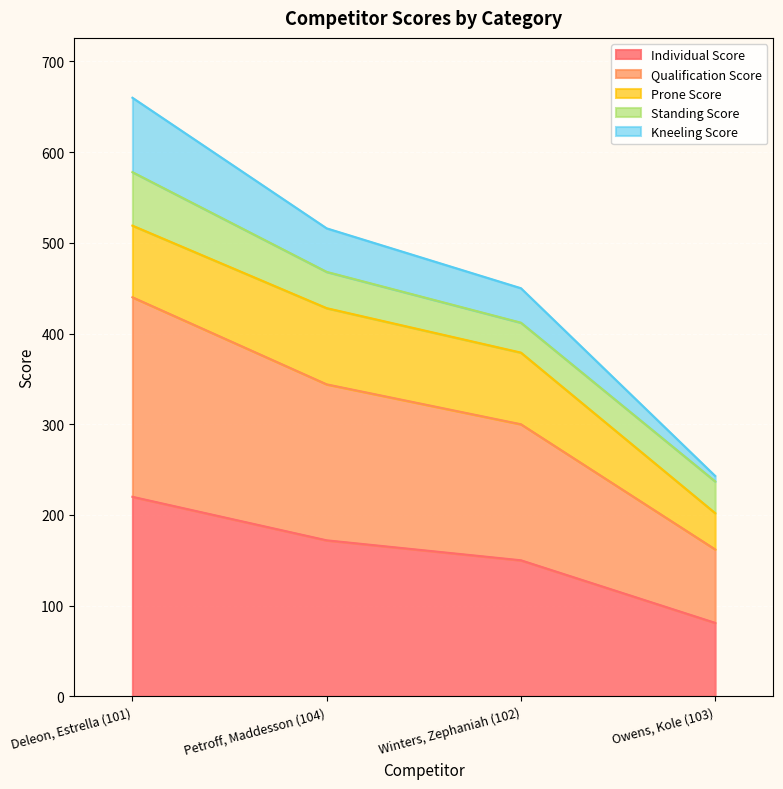

True or false: Kneeling Score has more than 2 interior local peaks.

False